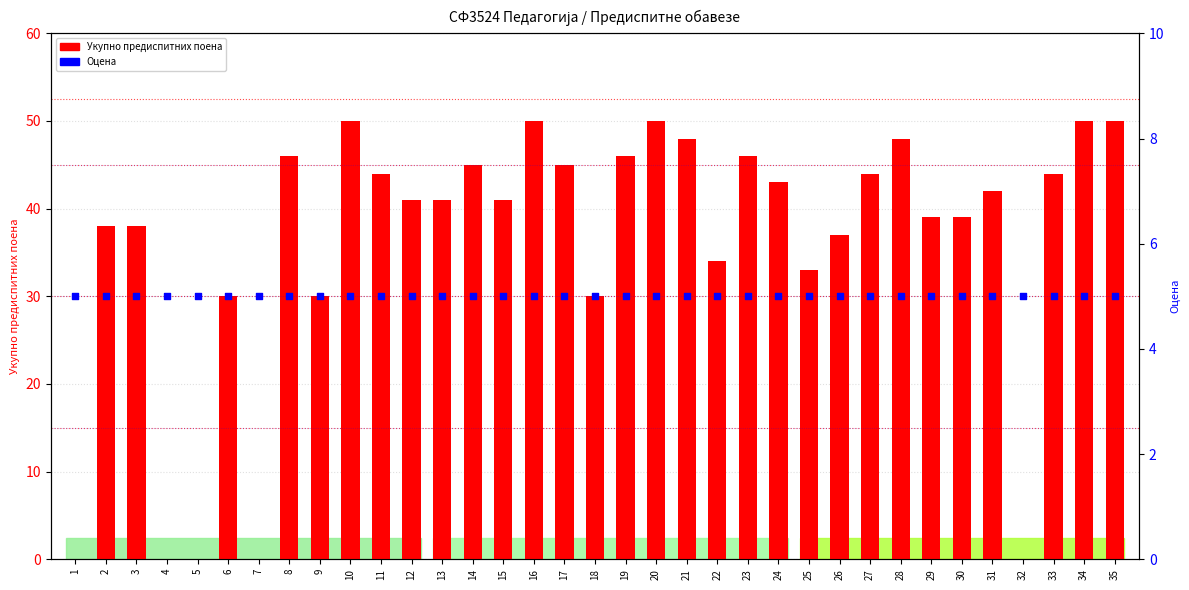

At which category is the sum across all series the highest?

10